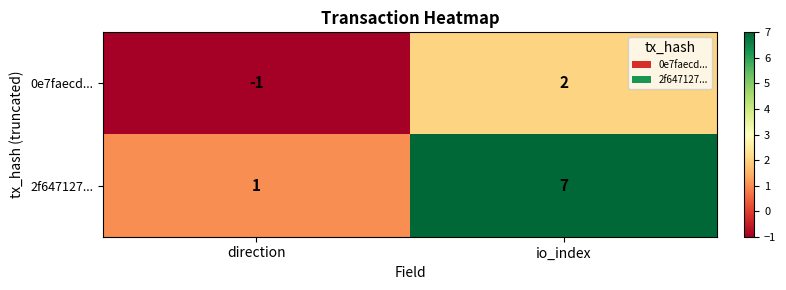

Which series has the largest range (max minus min)?

2f647127...